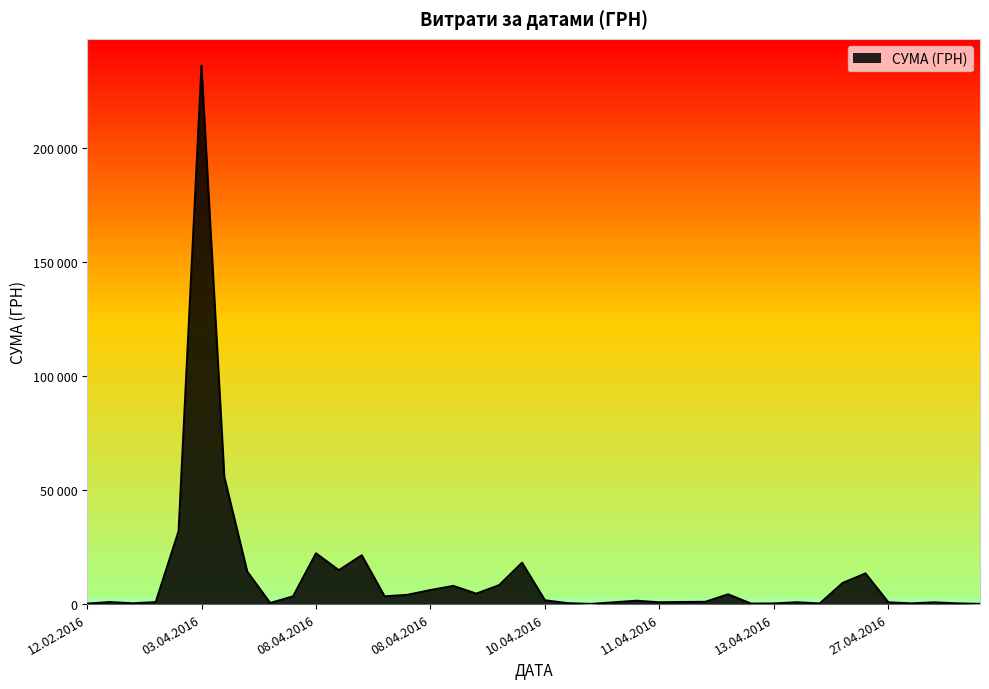

Which category has the highest value across all series?

03.04.2016